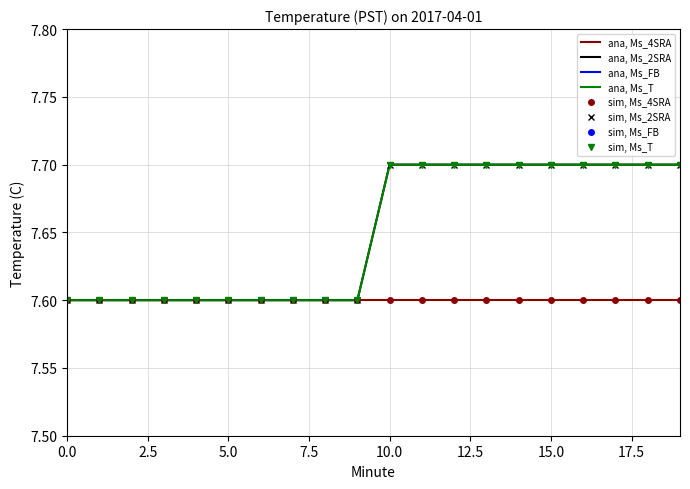

Does the chart have visible grid lines?

Yes